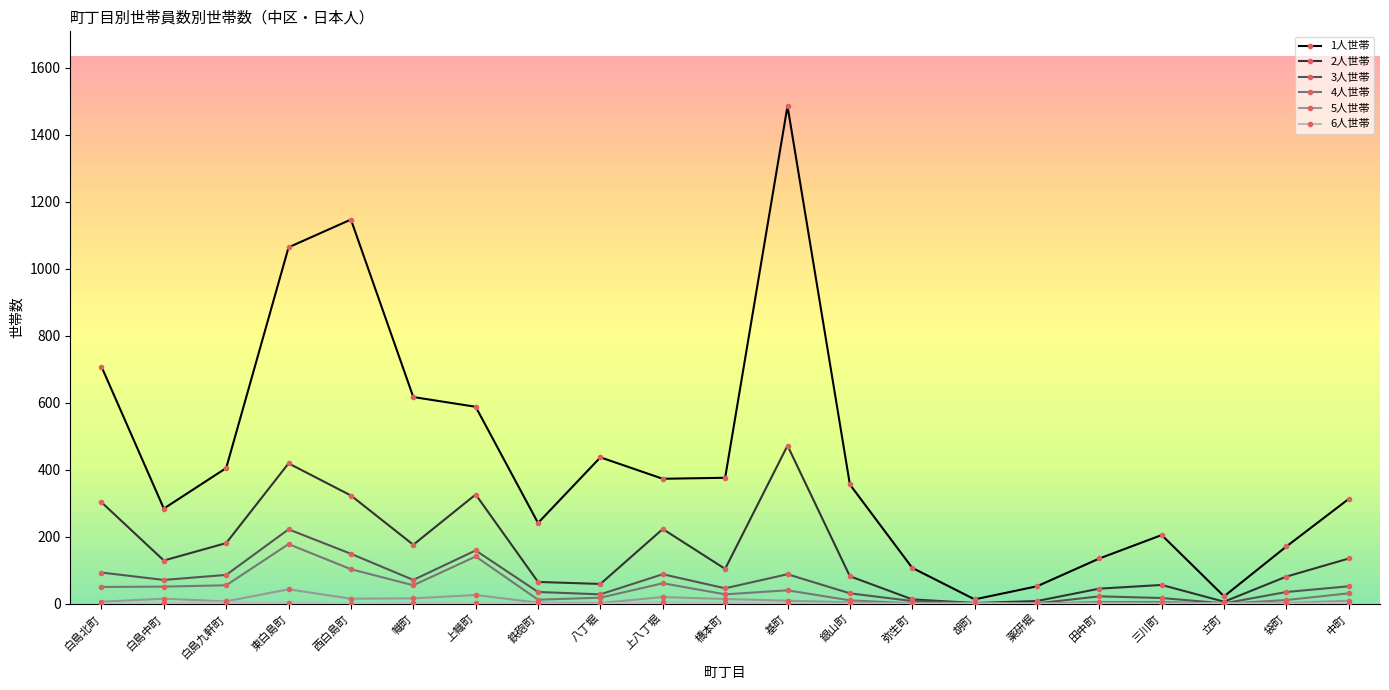

What value does the 4人世帯 series have at 上幟町, to the nearest 50?

150